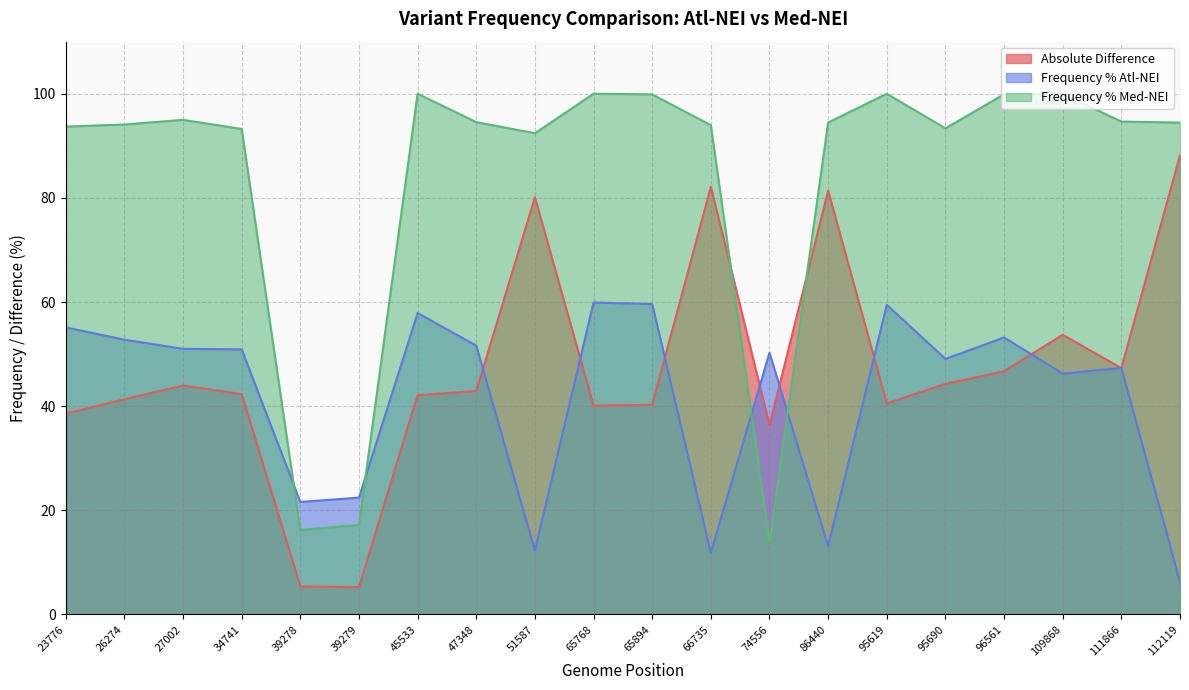

Where does the Frequency % Med-NEI series first go above 94?

26274